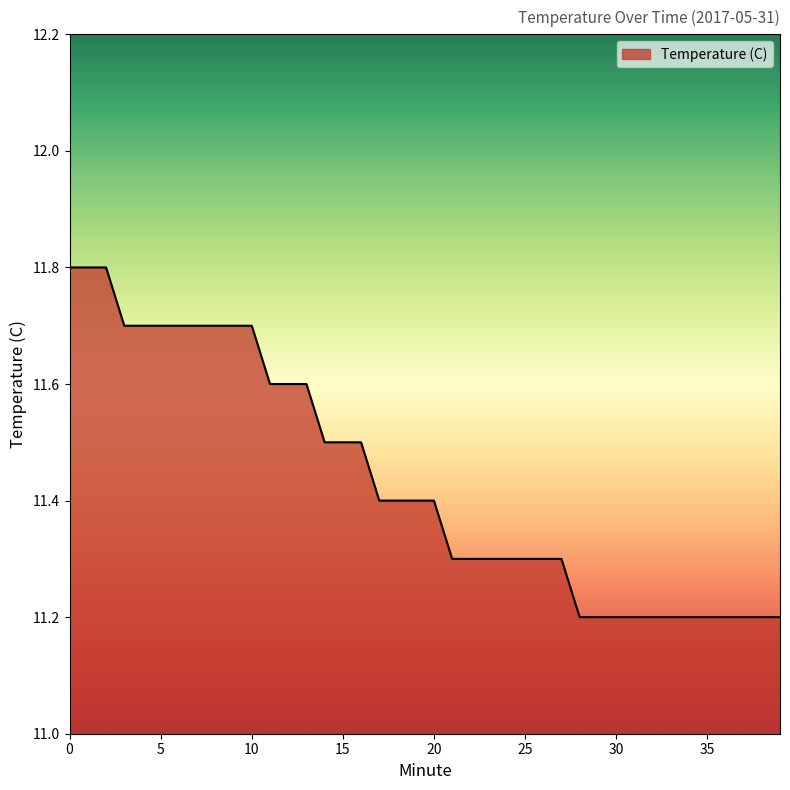

What is the difference between the maximum and minimum values?

0.6